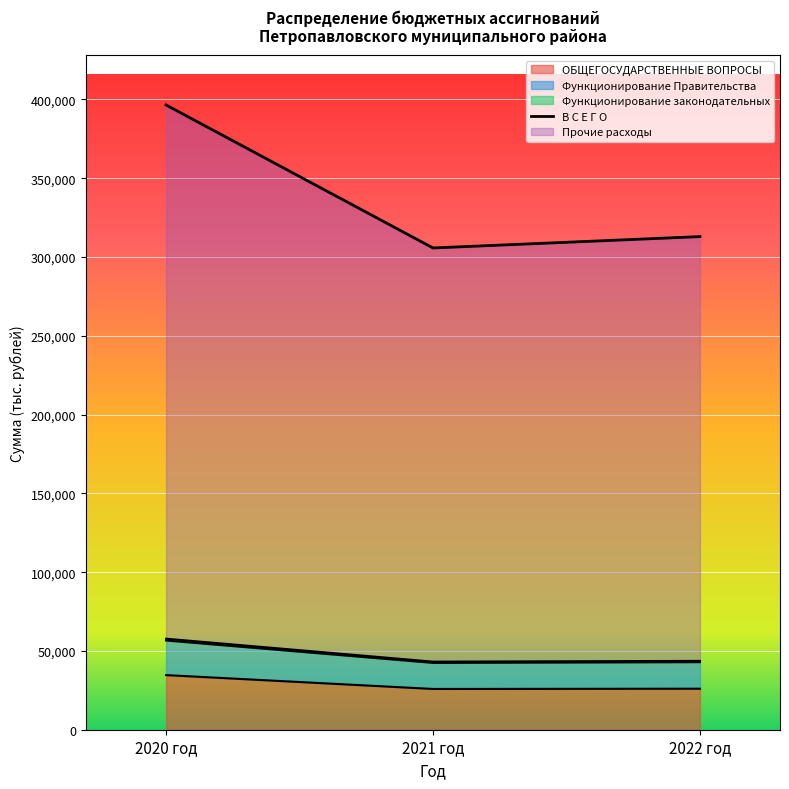

What is the sum of all Функционирование законодательных values?

144614.5